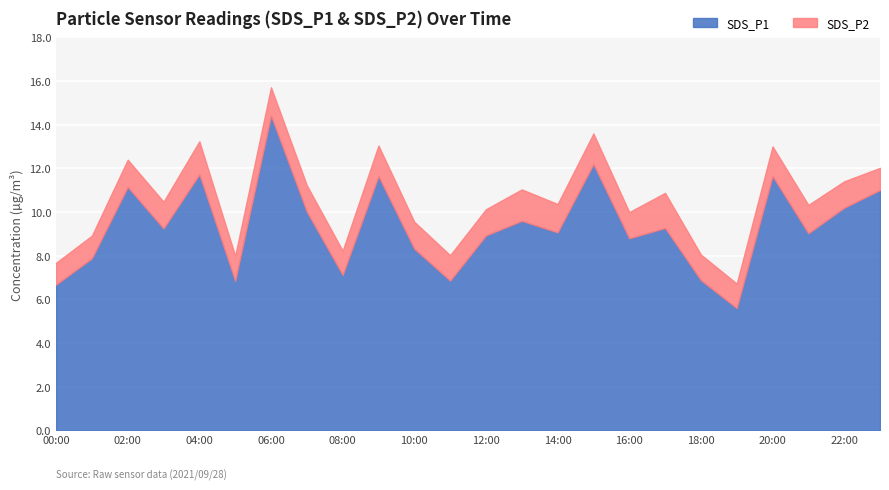

The value of SDS_P1 at 20:00 is 11.7. True or false?

True